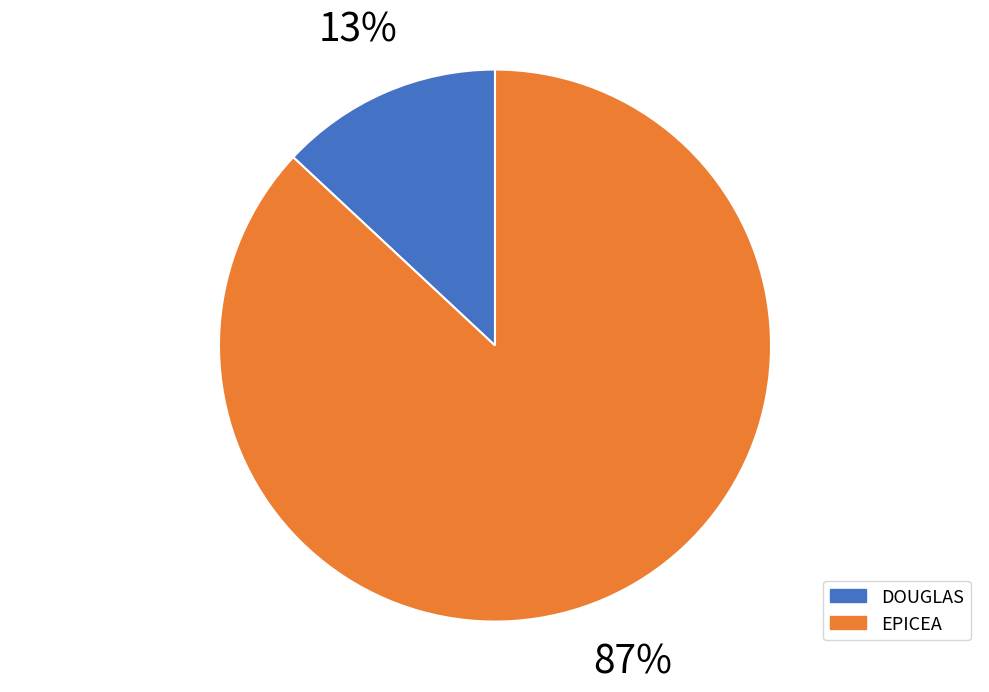

How many segments does this pie chart have?

2